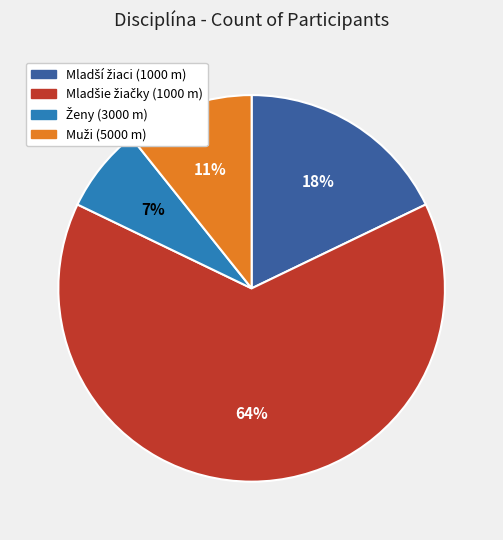

To the nearest percent, what is the average slice percentage?

25%